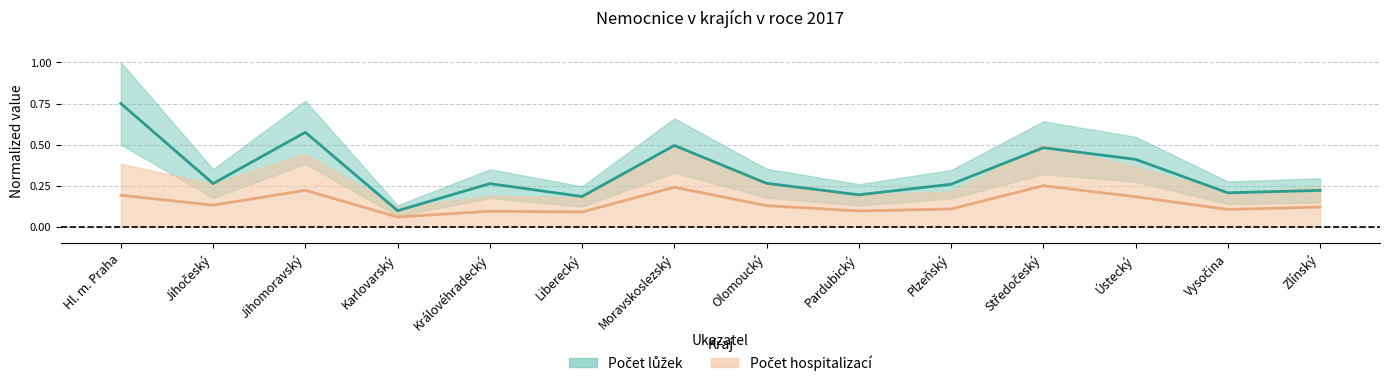

Reading left to right, list all the values displayed in this chart.

Počet lůžek: Hl. m. Praha=0.8	Jihočeský=0.3	Jihomoravský=0.6	Karlovarský=0.1	Královéhradecký=0.3	Liberecký=0.2	Moravskoslezský=0.5	Olomoucký=0.3	Pardubický=0.2	Plzeňský=0.3	Středočeský=0.5	Ústecký=0.4	Vysočina=0.2	Zlínský=0.2
Počet hospitalizací: Hl. m. Praha=0.2	Jihočeský=0.1	Jihomoravský=0.2	Karlovarský=0.1	Královéhradecký=0.1	Liberecký=0.1	Moravskoslezský=0.2	Olomoucký=0.1	Pardubický=0.1	Plzeňský=0.1	Středočeský=0.2	Ústecký=0.2	Vysočina=0.1	Zlínský=0.1